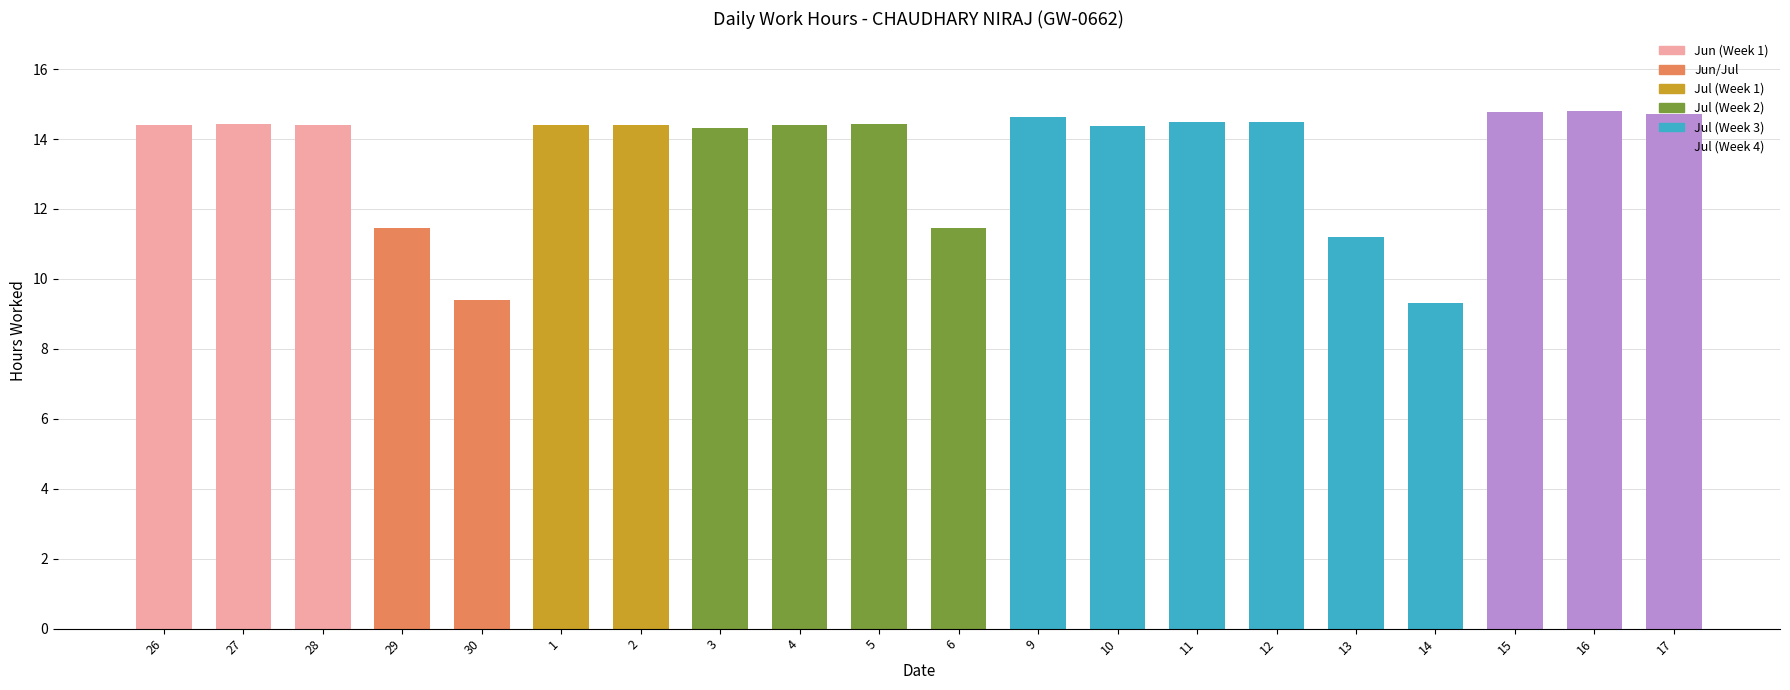

How many bars are there in total?

20